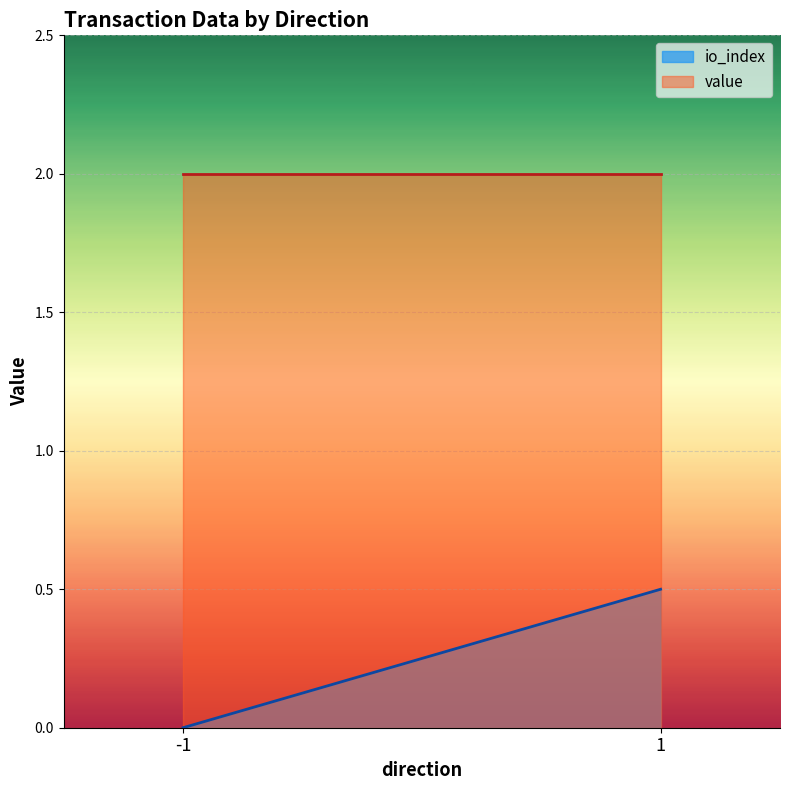

List the series in order of their overall mean, lowest first.

io_index, value